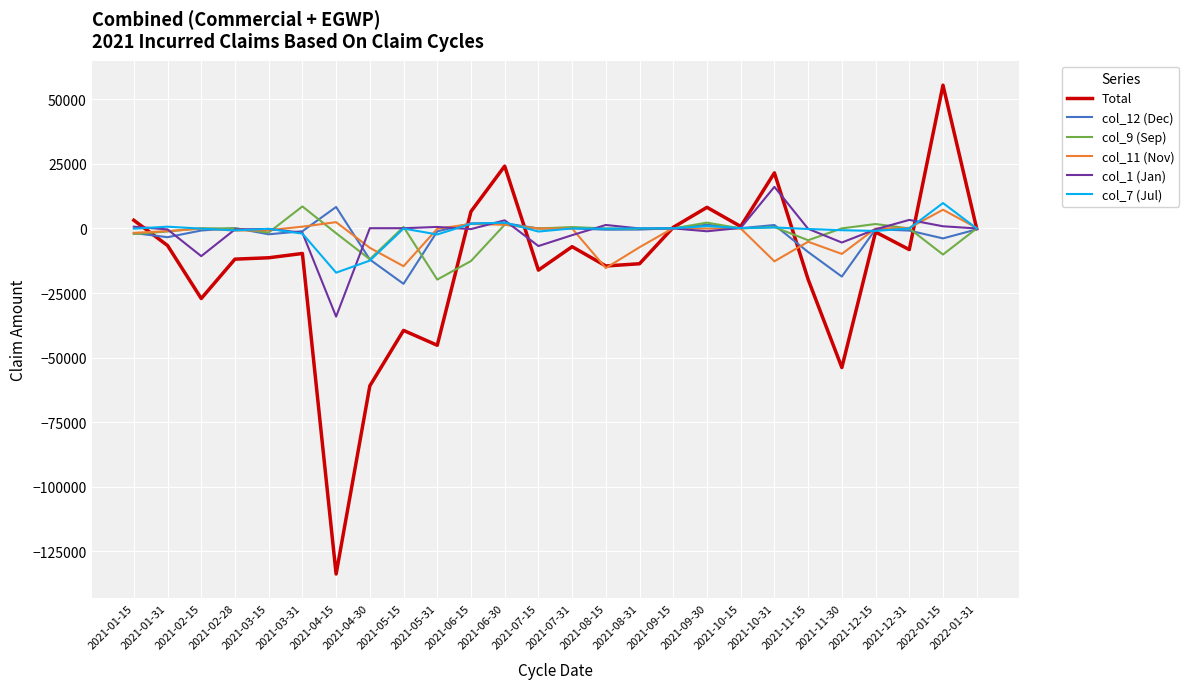

How many lines are shown in the chart?

6